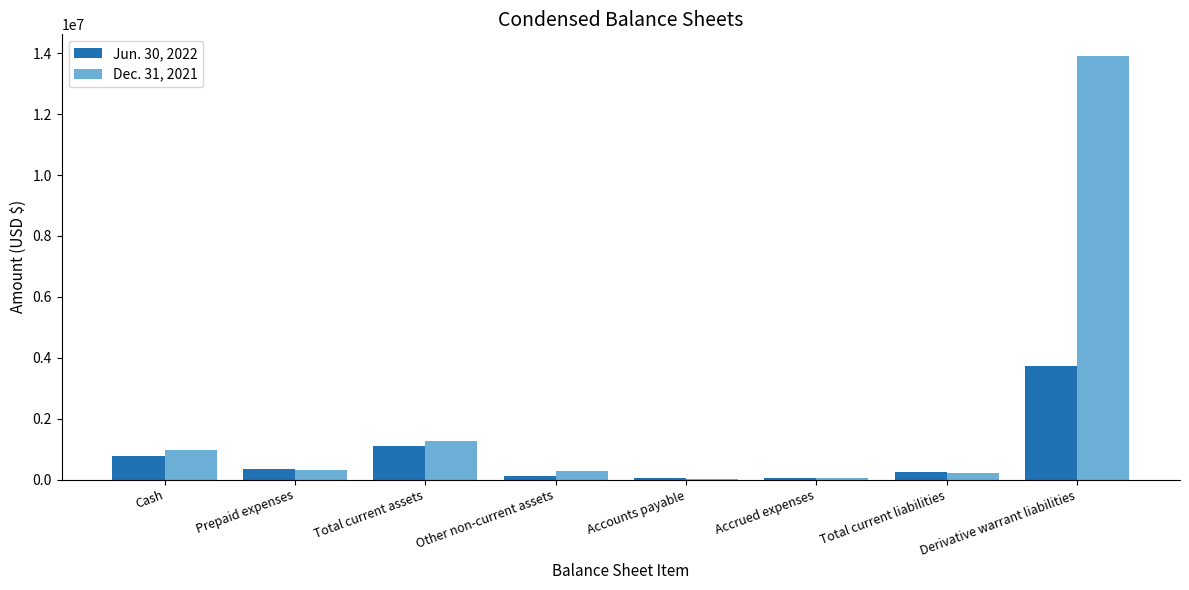

What are all the series names shown in the legend?

Jun. 30, 2022, Dec. 31, 2021